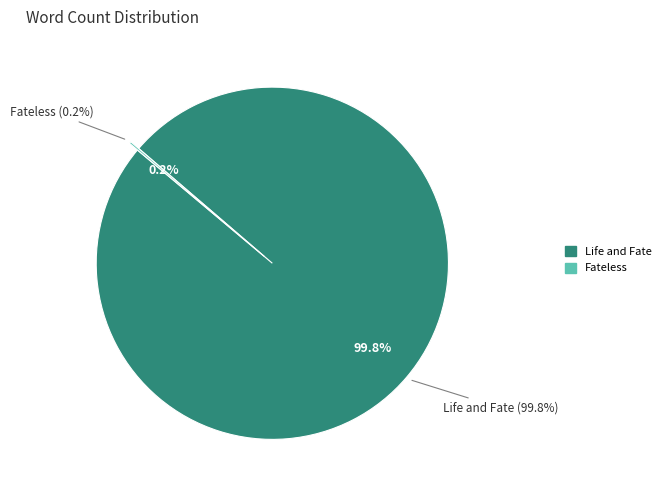

To the nearest percent, what is the combined percentage of Fateless (Imre Kertész) and Life and Fate (Vasily Grossman)?

100%